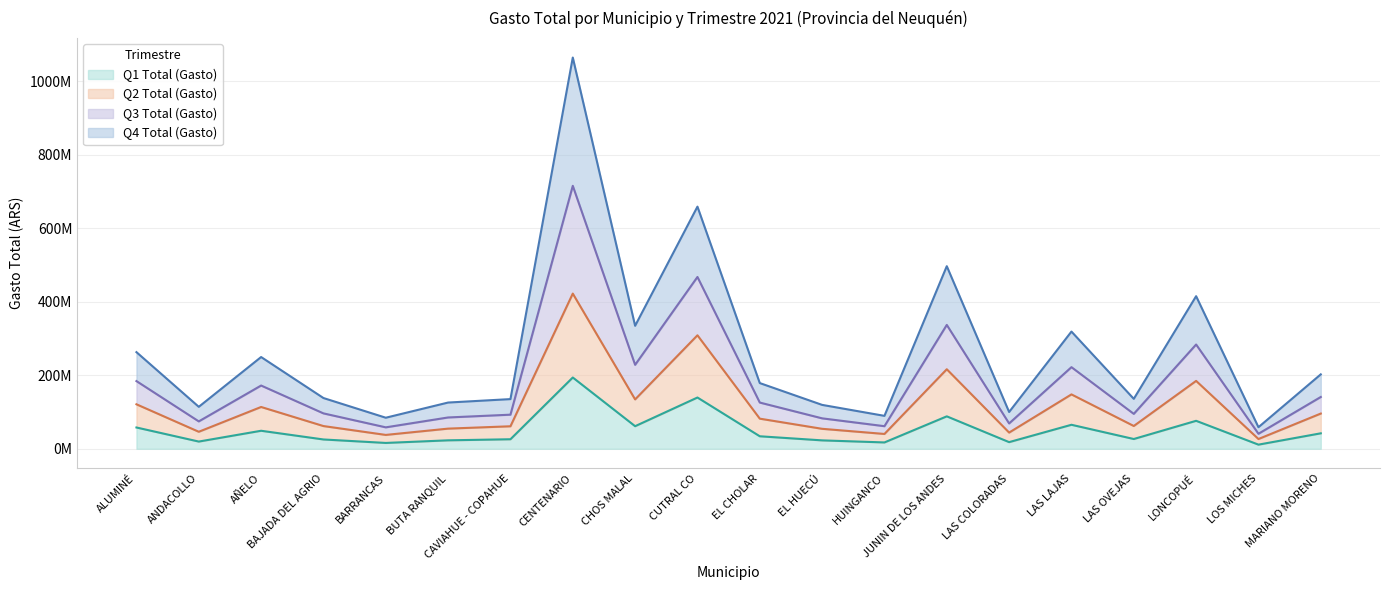

True or false: Q4 Total (Gasto) has more than 1 points higher than both neighbors.

True